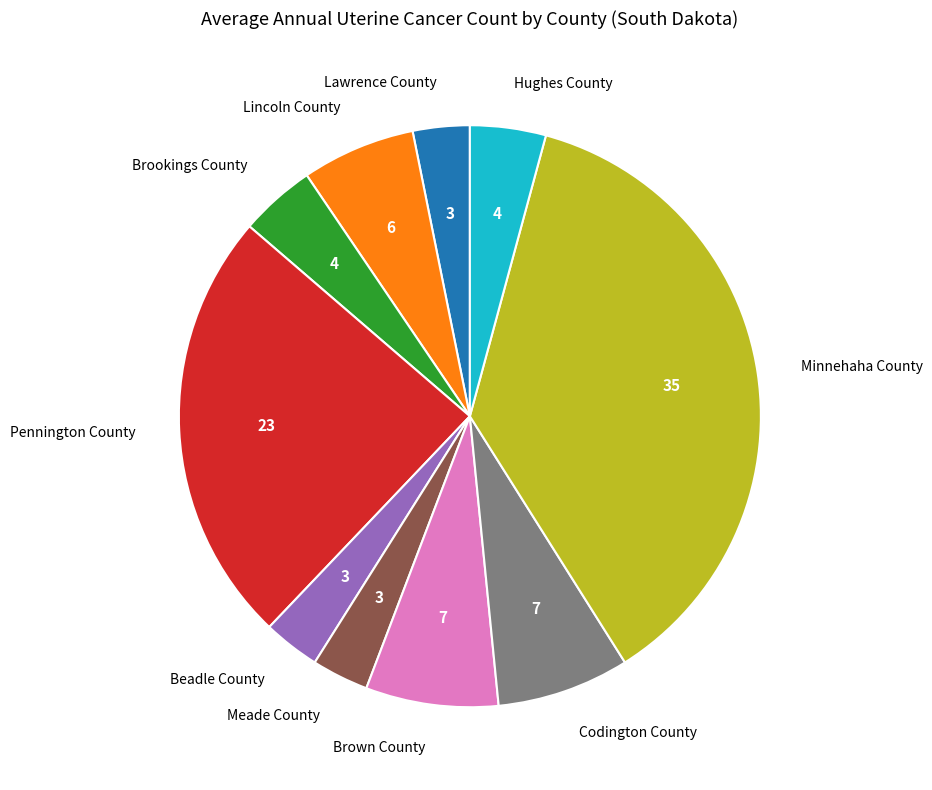

Is there any slice that represents more than half of the pie?

No